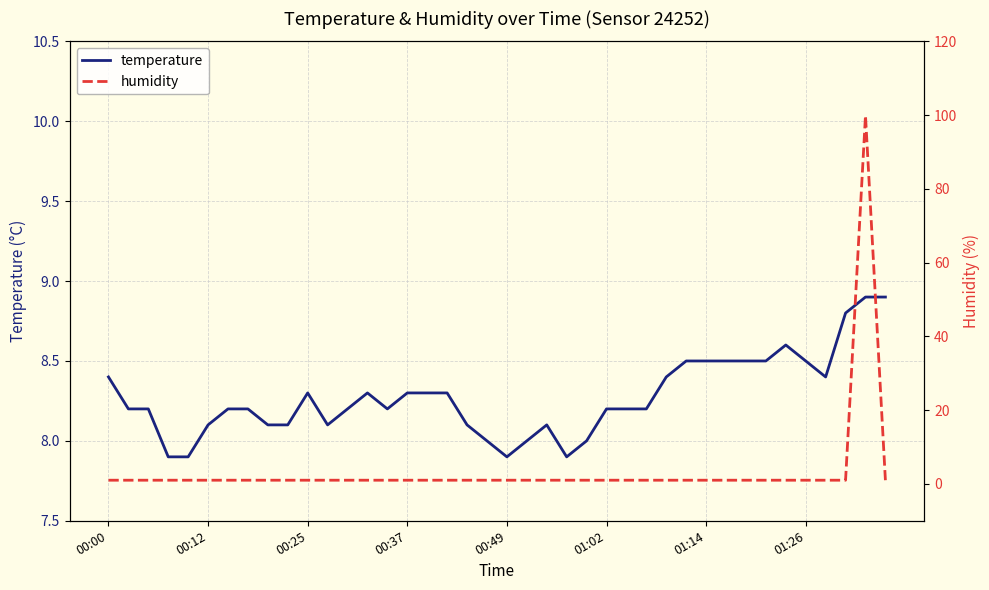

How many series are shown in this chart?

2